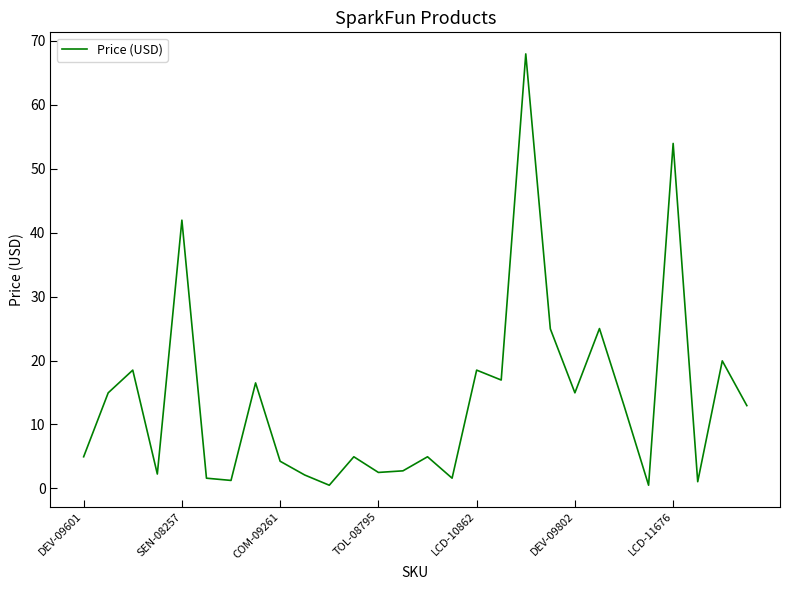

Count the number of values greater than 12.

14